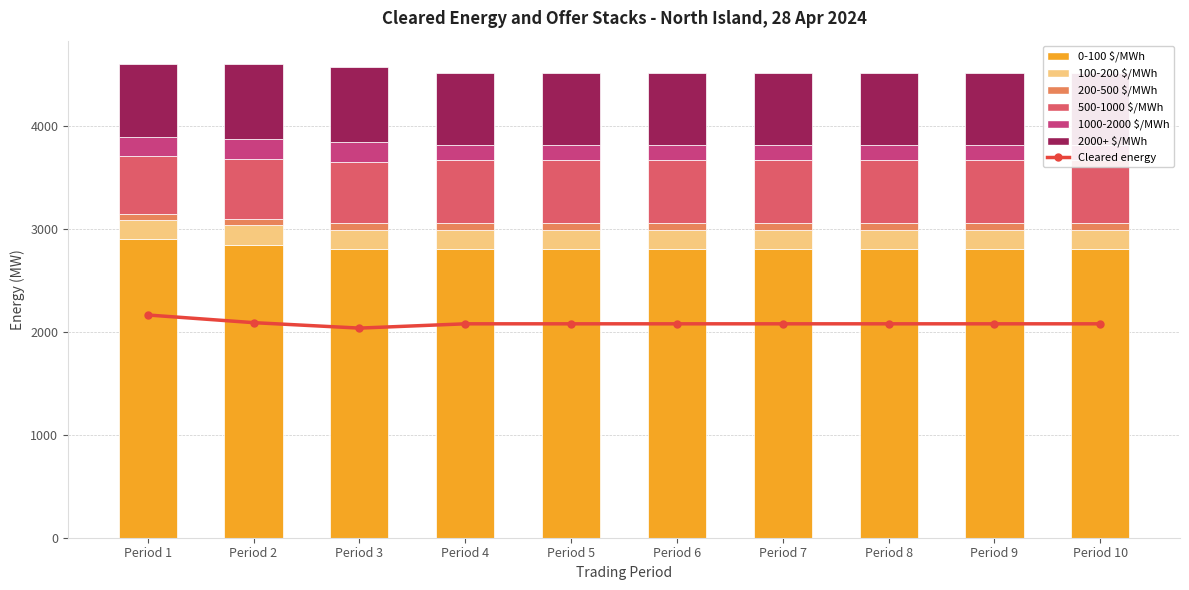

What is the value of the 0-100 $/MWh bar at the 2nd from the left?

2842.3